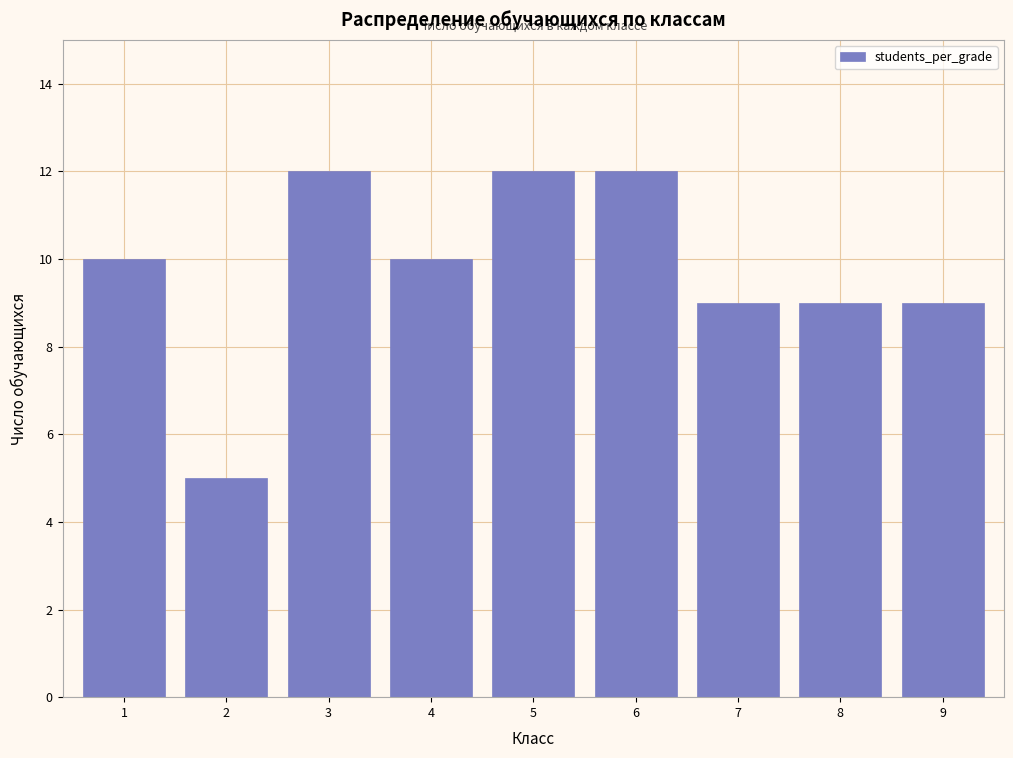

Reading right to left, list all the values displayed in this chart.

9	9	9	12	12	10	12	5	10